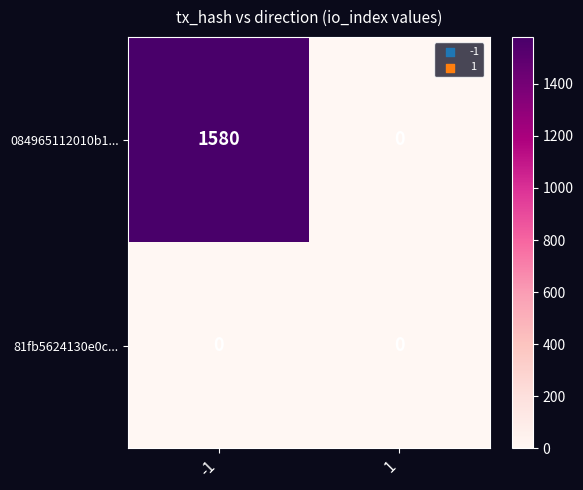

Rank the series by their maximum value, from highest to lowest.

084965112010b1..., 81fb5624130e0c...